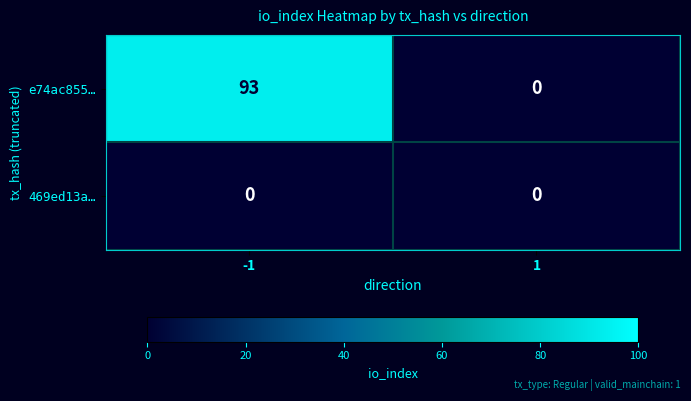

List the series in order of their peak value, lowest first.

469ed13a…, e74ac855…